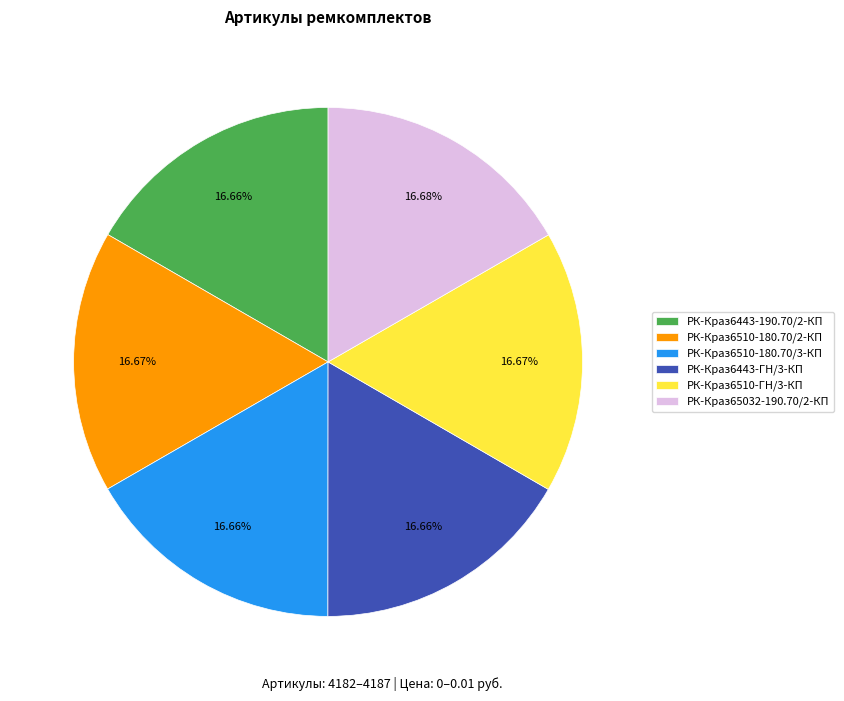

Count the number of slices in the pie.

6